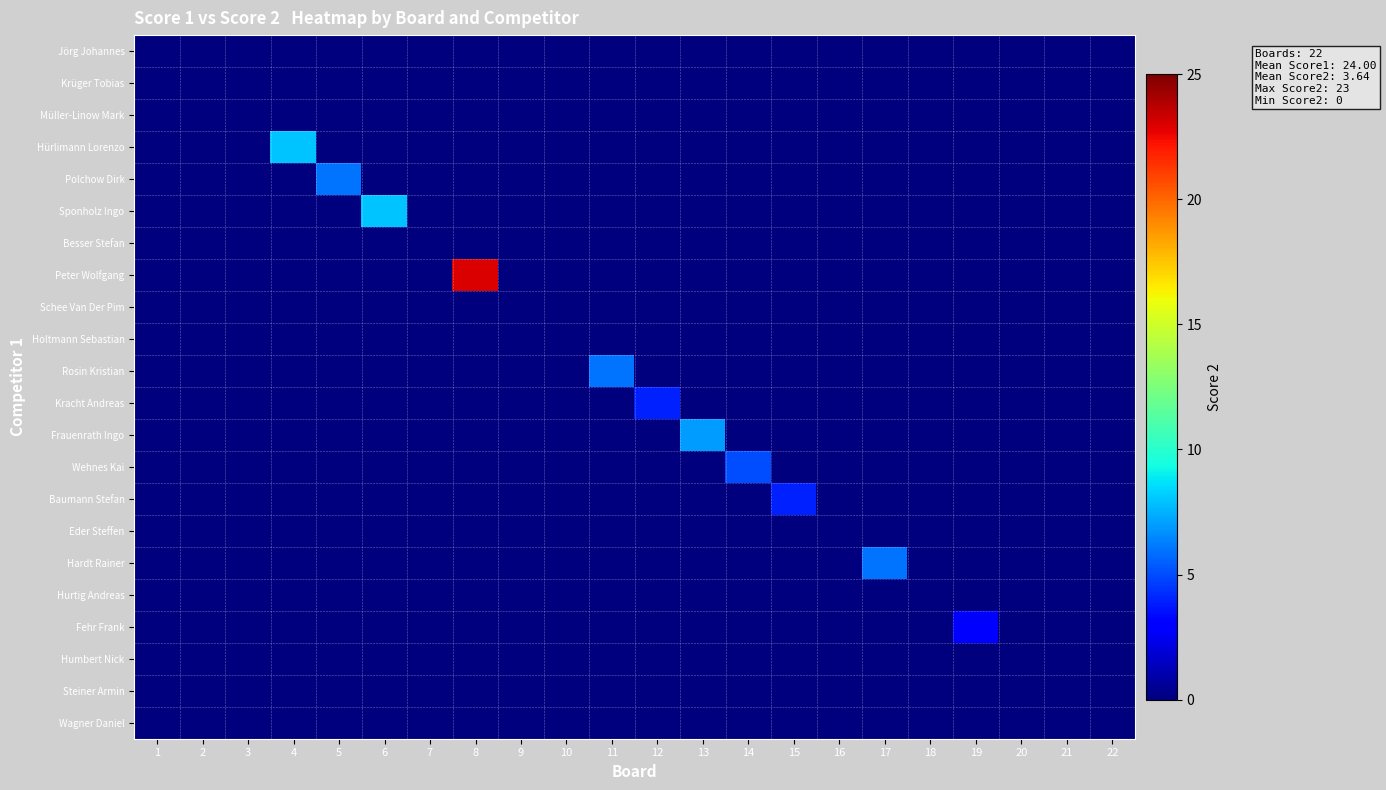

At how many categories does at least one series exceed 16?

1